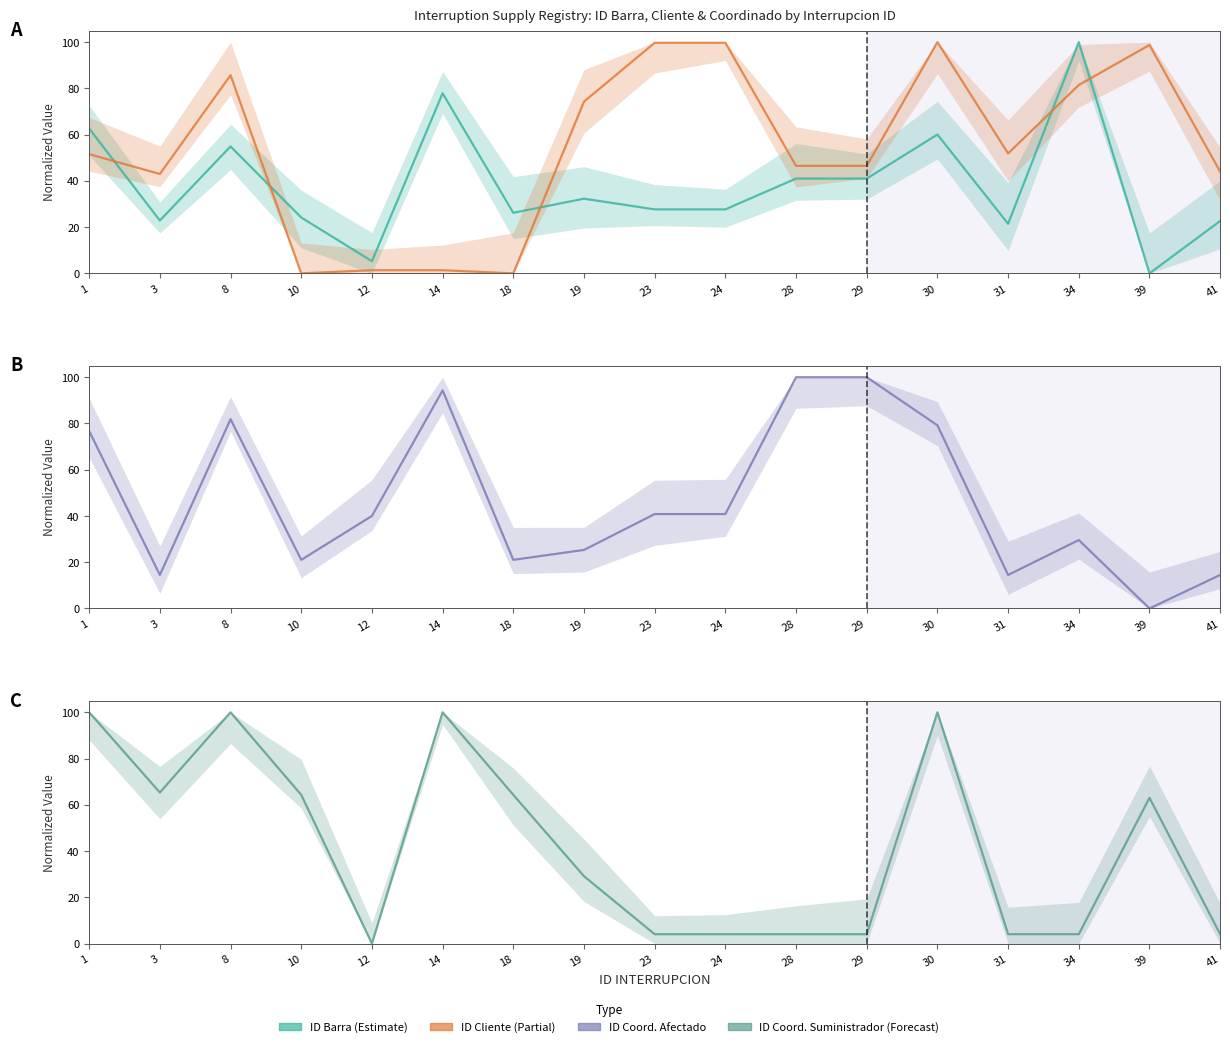

True or false: ID COORDINADO SUMINISTRADOR and ID BARRA PUNTO DE CONTROL intersect in this chart.

True